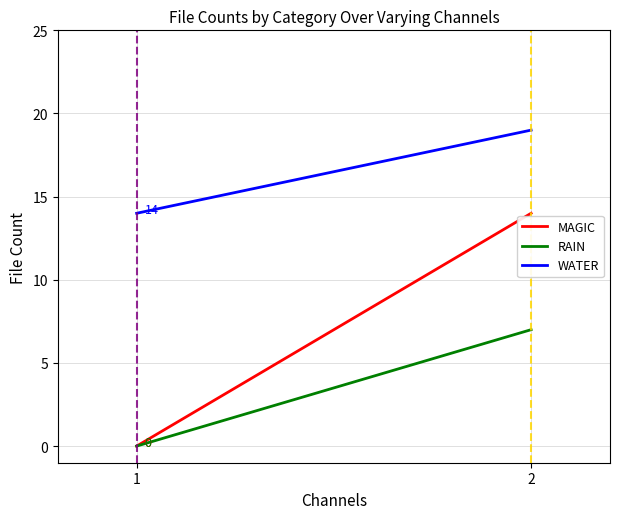

At which category is the sum across all series the highest?

2